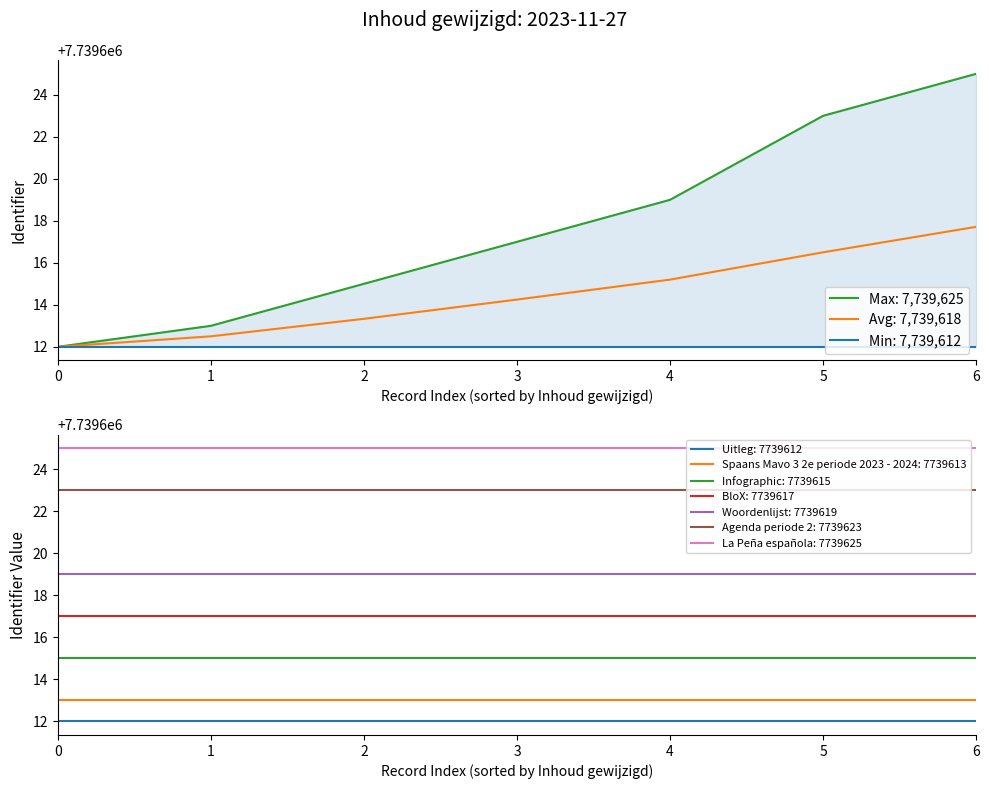

Is it true that Woordenlijst: 7739619 equals 11862603 at 4?

False